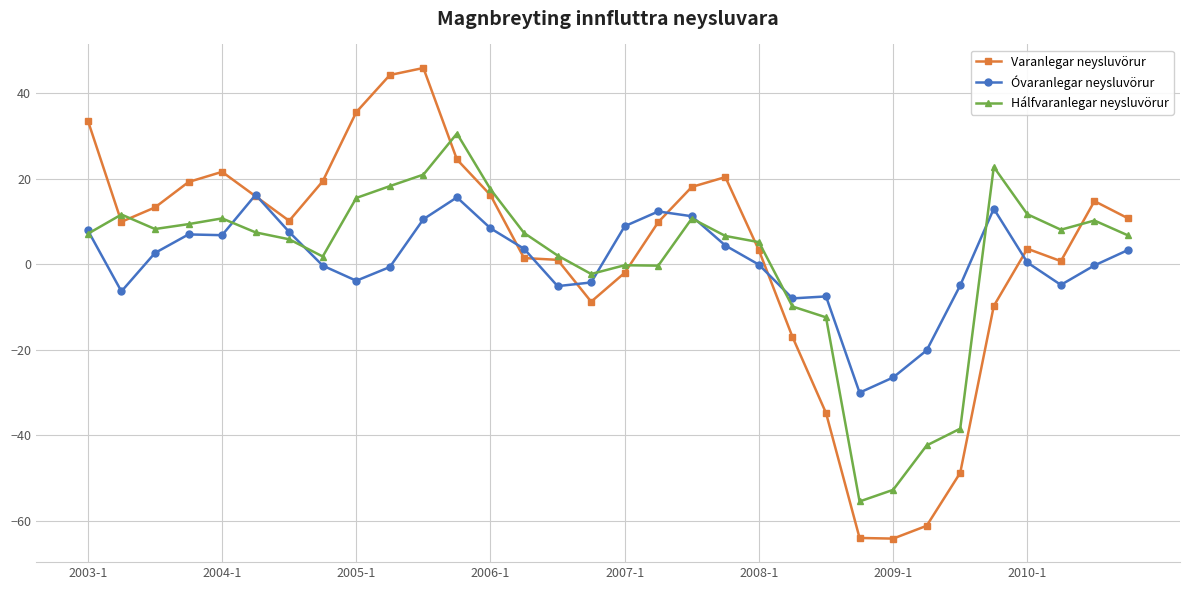

In Hálfvaranlegar neysluvörur, how many points are lower than both neighbors (excluding endpoints)?

6